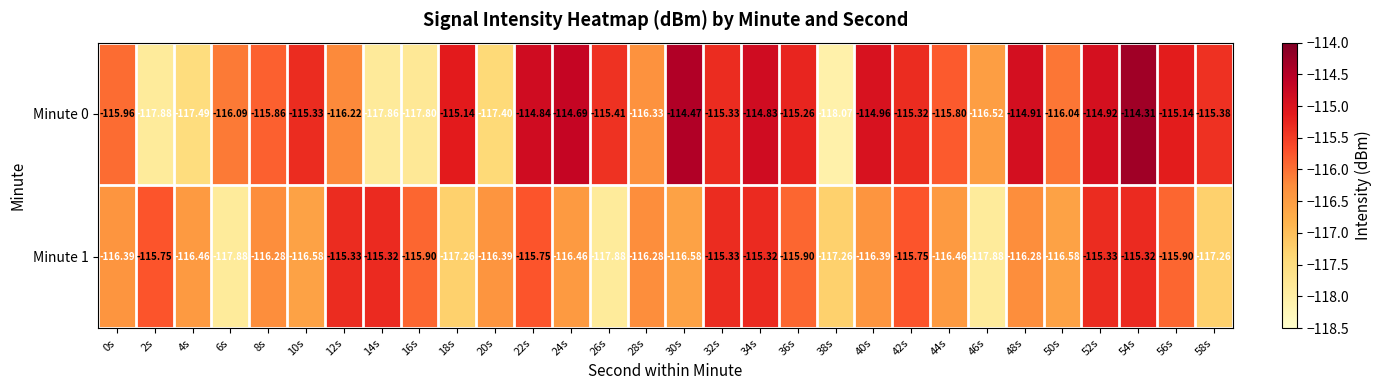

Count the number of categories in the chart.

30